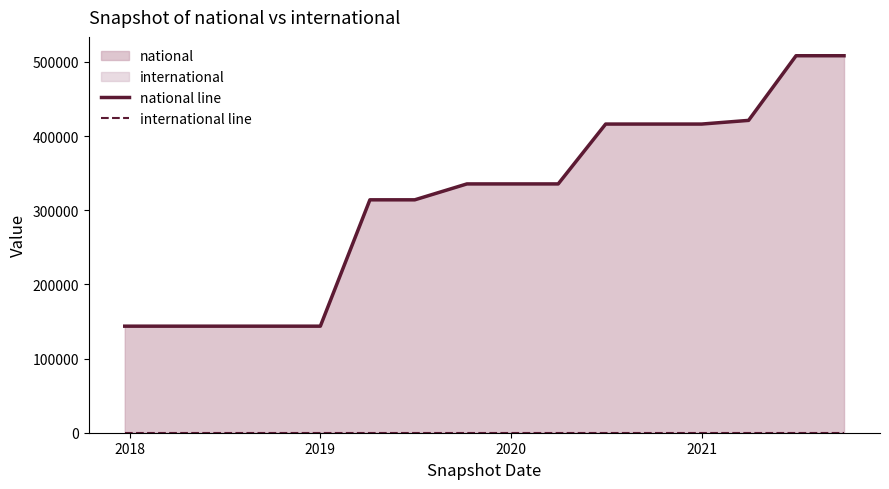

True or false: international line and national line intersect in this chart.

False